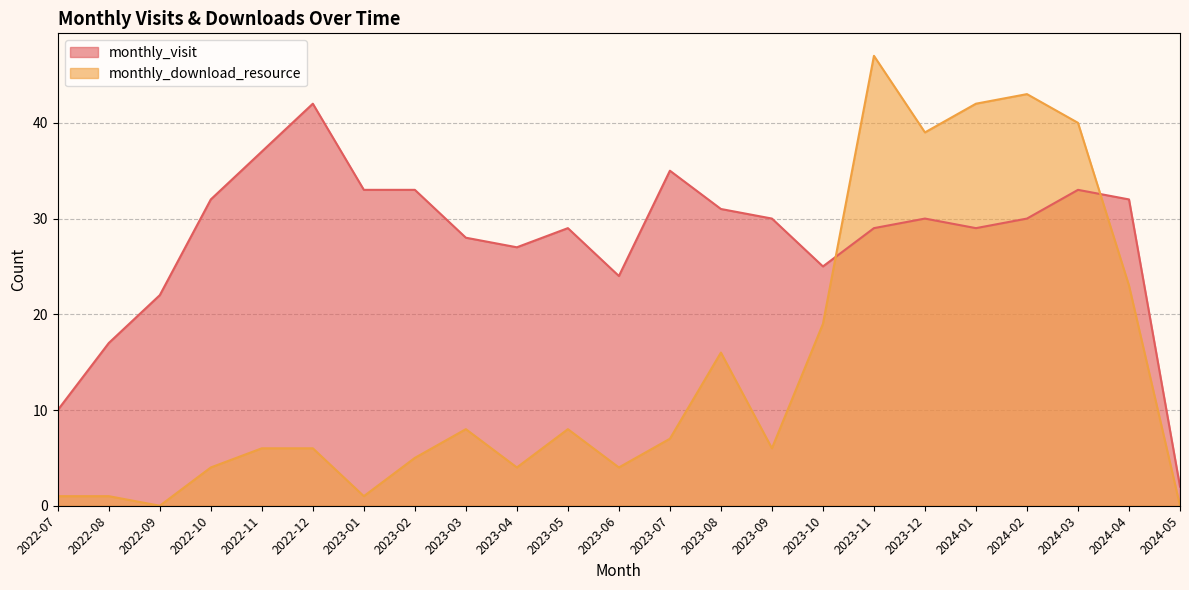

After their last crossing, which series has the higher values: monthly_download_resource or monthly_visit?

monthly_visit